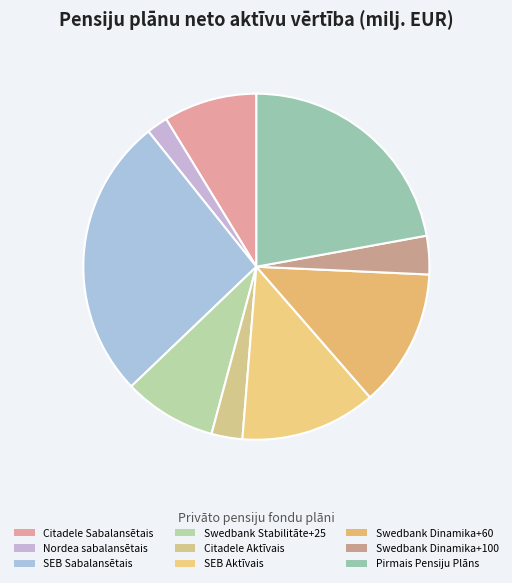

Which slice is the smallest?

Nordea sabalansētais